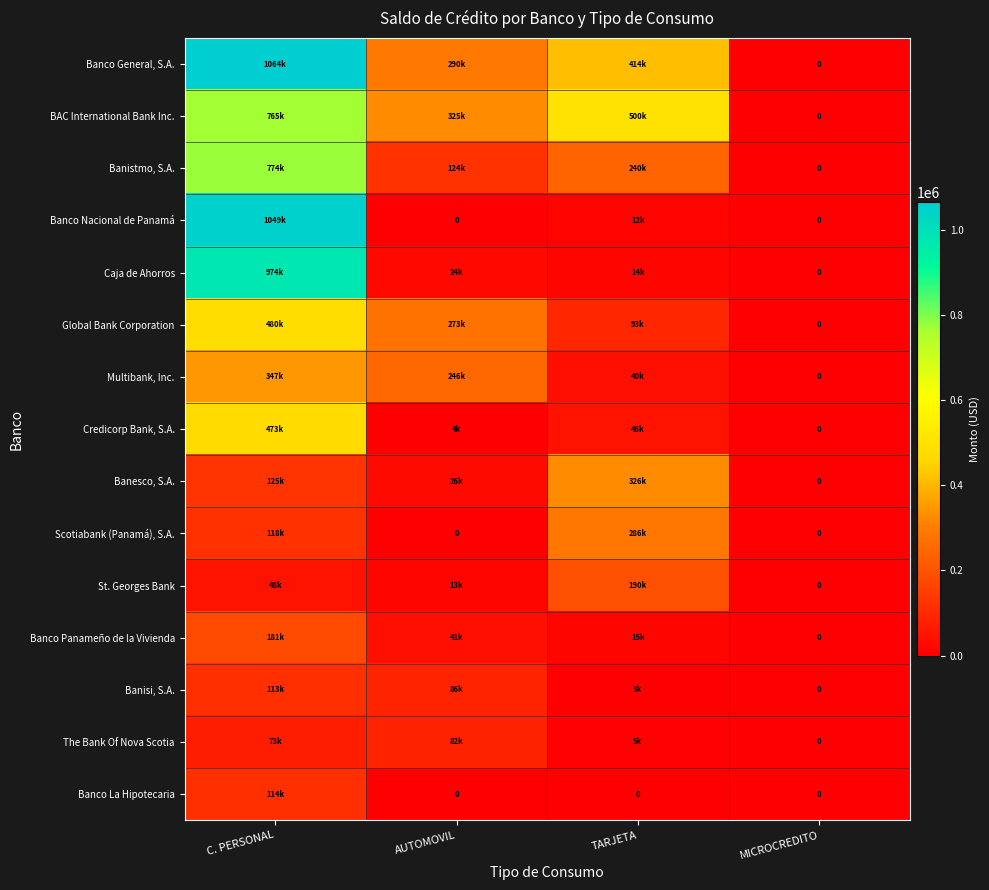

How many values in Banistmo, S.A. are above zero?

3